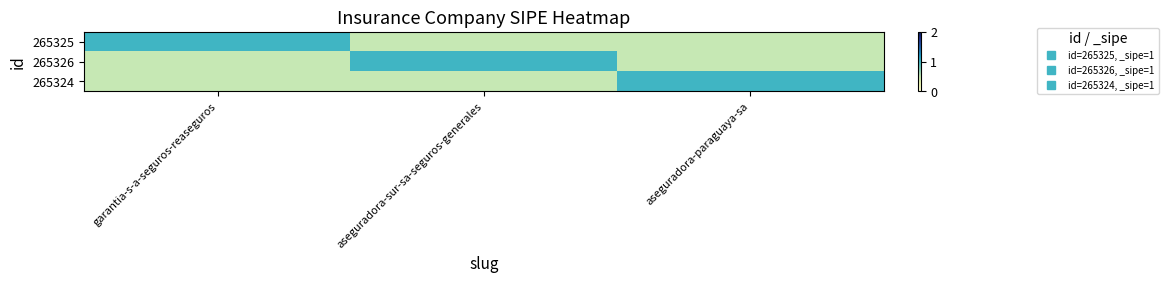

Reading left to right, what are all the values shown in this chart?

265325: garantia-s-a-seguros-reaseguros=1.0	aseguradora-sur-sa-seguros-generales=0.5	aseguradora-paraguaya-sa=0.5
265326: garantia-s-a-seguros-reaseguros=0.5	aseguradora-sur-sa-seguros-generales=1.0	aseguradora-paraguaya-sa=0.5
265324: garantia-s-a-seguros-reaseguros=0.5	aseguradora-sur-sa-seguros-generales=0.5	aseguradora-paraguaya-sa=1.0